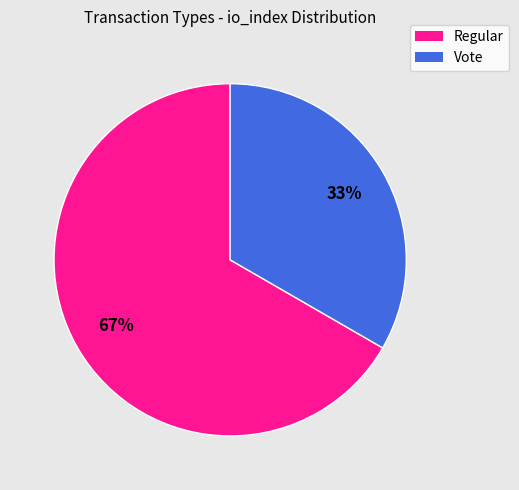

What is the ratio of the value at Vote to the value at Regular?

0.5